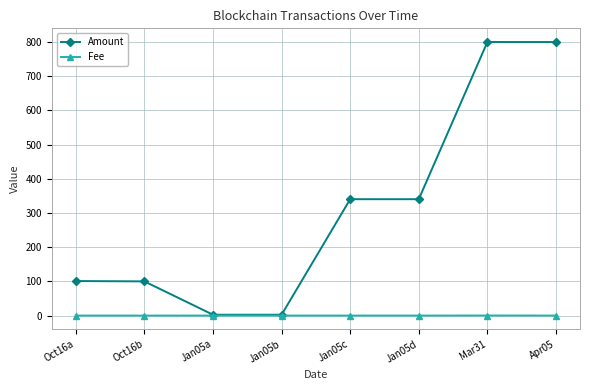

Is the value of Fee at Jan05a greater than the value of Amount at Jan05d?

No